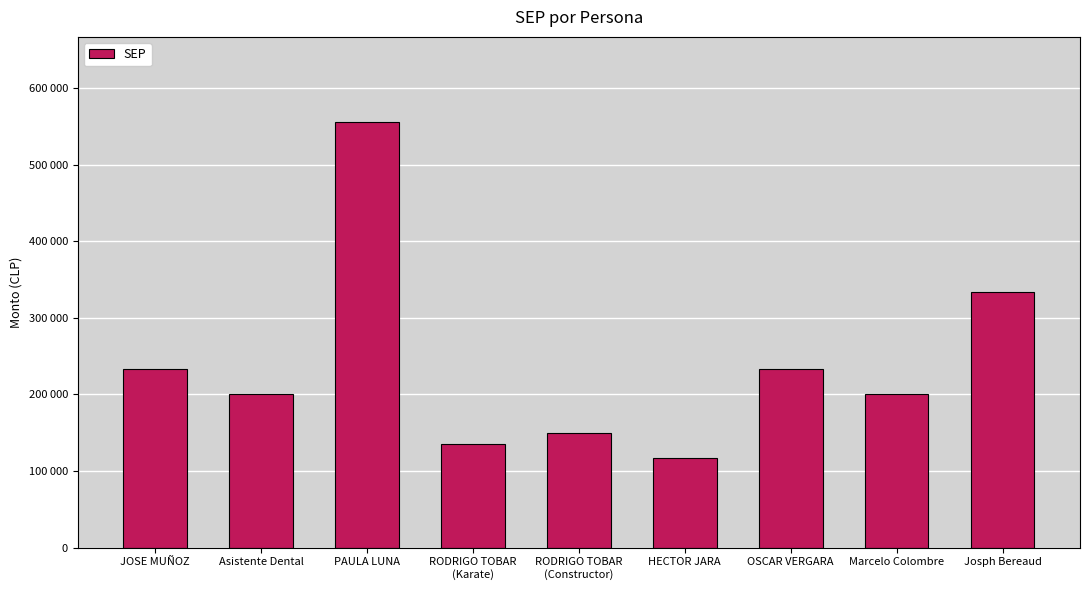

What is the sum of the values at JOSE MUÑOZ and Marcelo Colombre?

433333